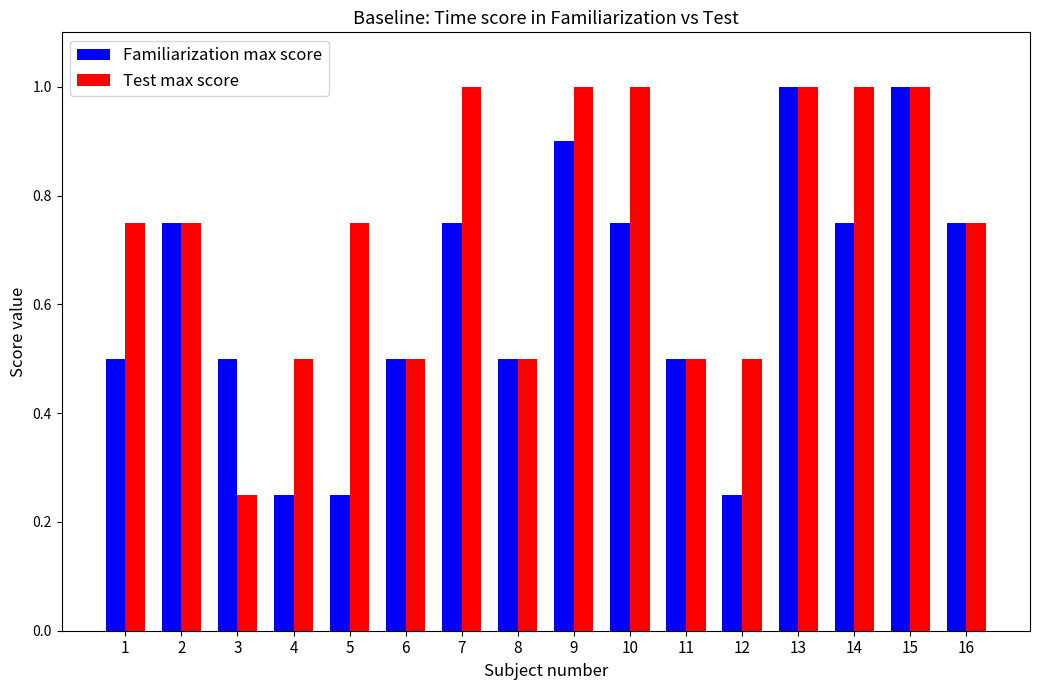

What are all the series names shown in the legend?

Familiarization max score, Test max score